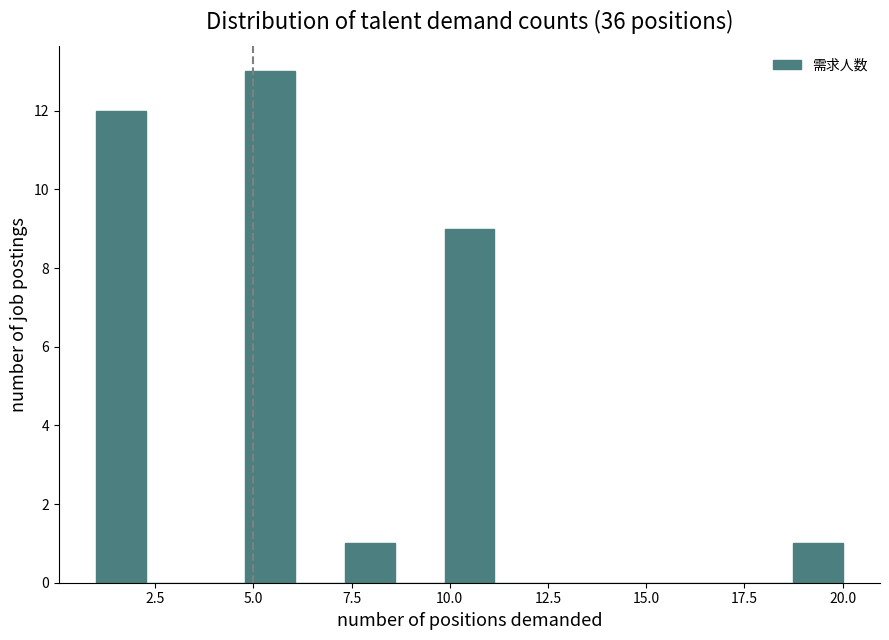

Read against the x-axis, roughly where is the centre of the tallest bar?

5.5